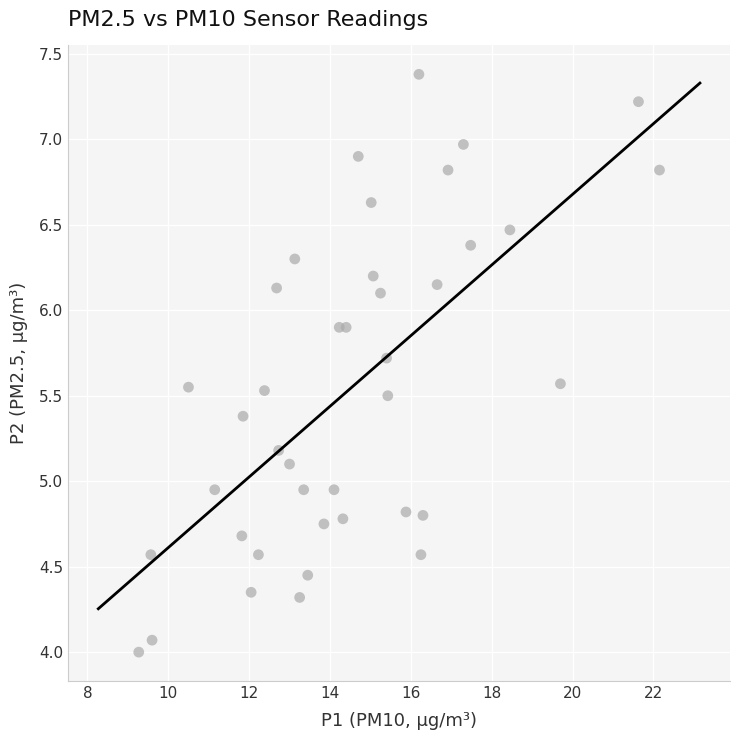

What is the range of Y values (max minus min)?

3.4